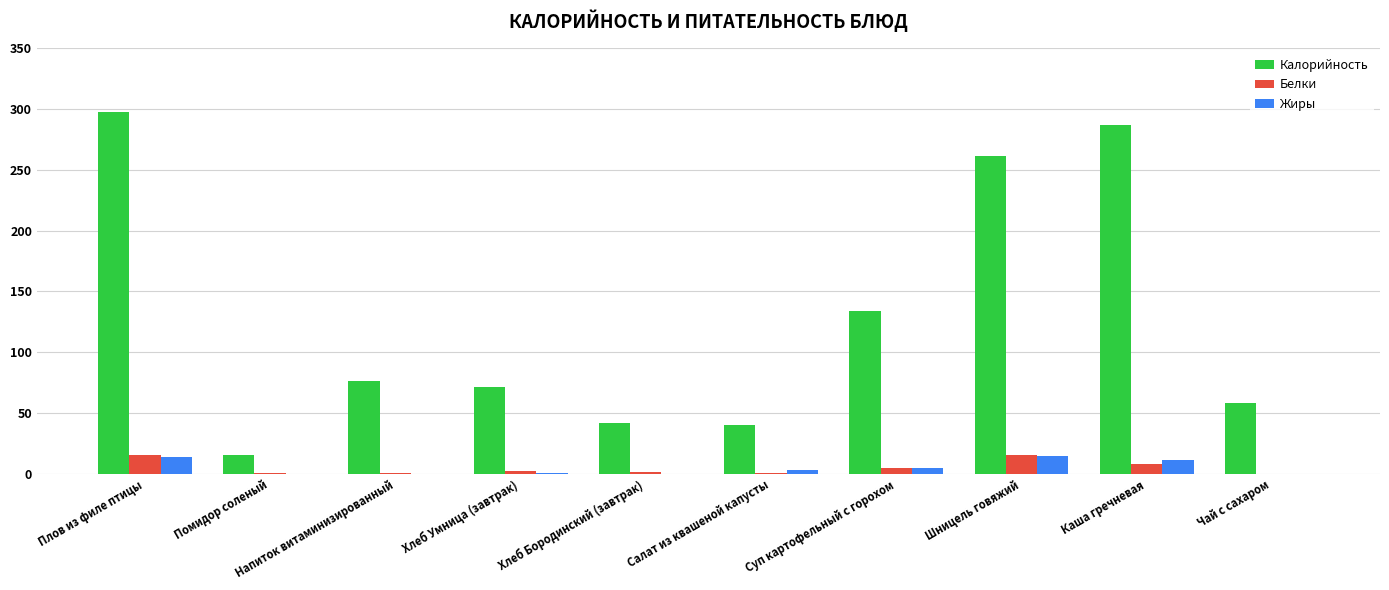

What is the maximum value for Калорийность?

297.0